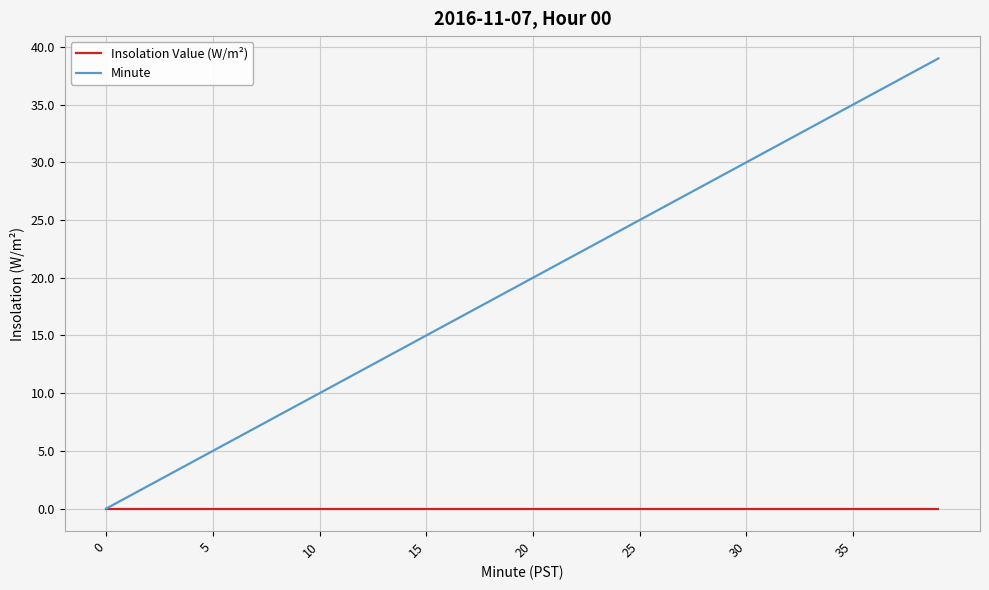

Reading left to right, what are all the values shown in this chart?

Insolation Value (W/m²): 0	0	0	0	0	0	0	0	0	0	0	0	0	0	0	0	0	0	0	0	0	0	0	0	0	0	0	0	0	0	0	0	0	0	0	0	0	0	0	0
Minute: 0	1	2	3	4	5	6	7	8	9	10	11	12	13	14	15	16	17	18	19	20	21	22	23	24	25	26	27	28	29	30	31	32	33	34	35	36	37	38	39